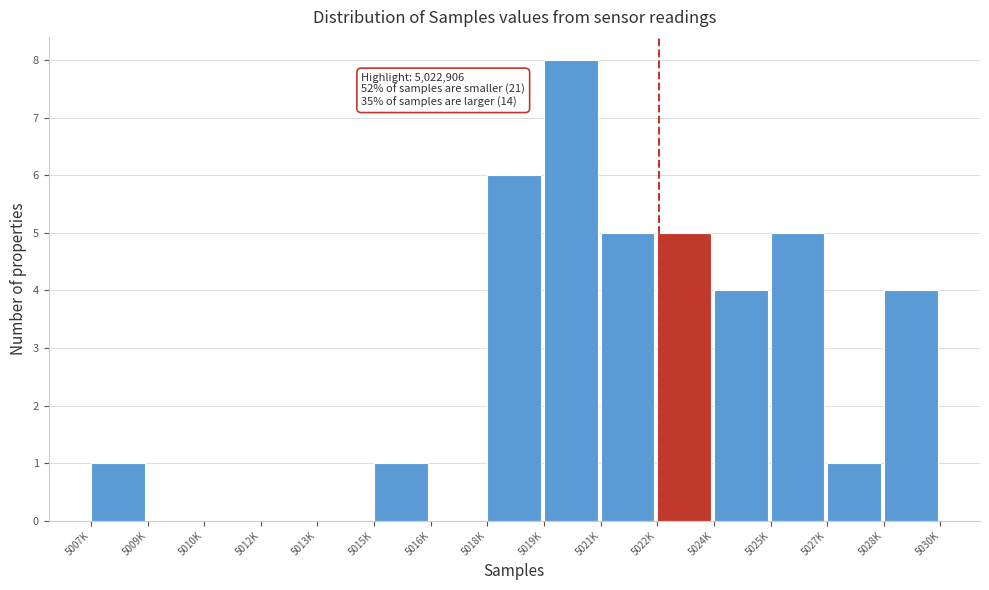

Reading left to right, what are all the values shown in this chart?

5007K=1	5009K=0	5010K=0	5012K=0	5013K=0	5015K=1	5016K=0	5018K=6	5019K=8	5021K=5	5022K=5	5024K=4	5025K=5	5027K=1	5028K=4